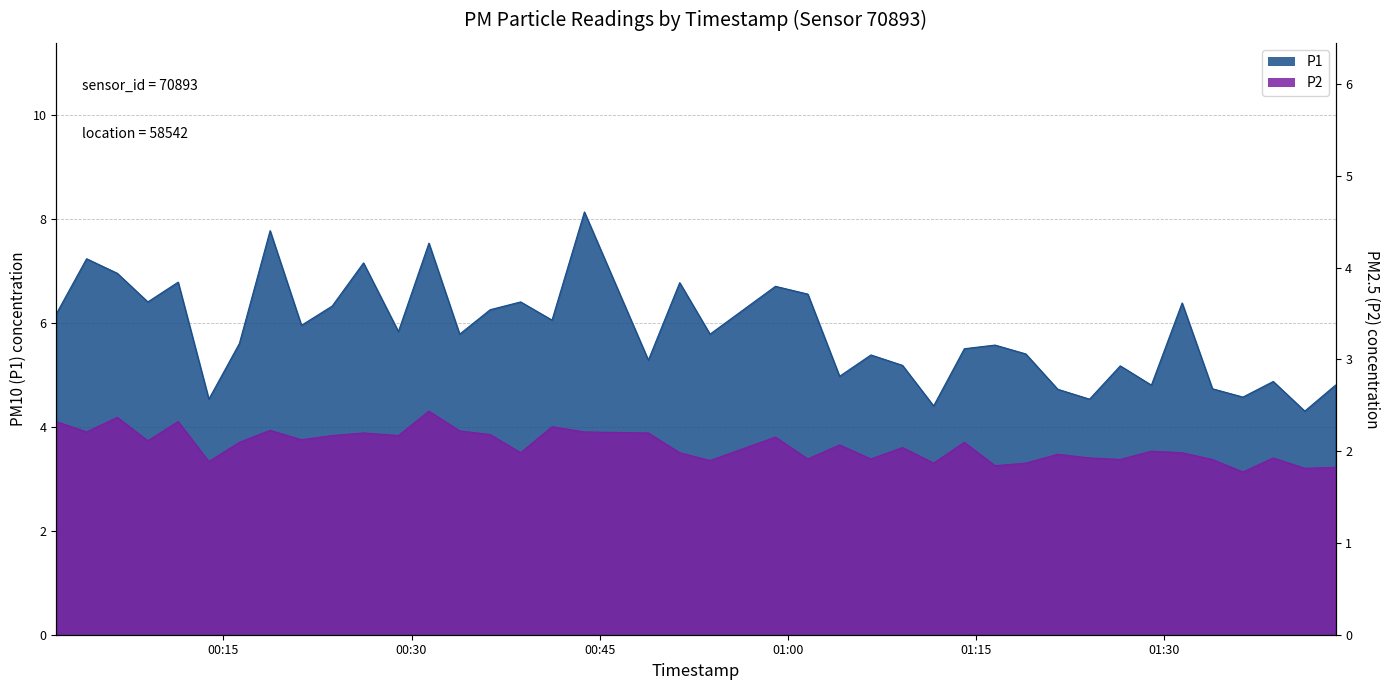

How many series are shown in this chart?

2